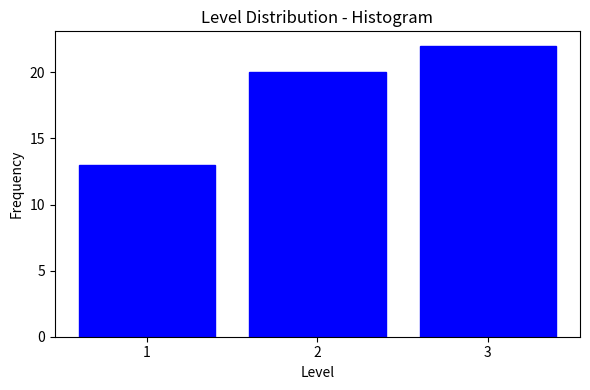

Reading left to right, list all the values displayed in this chart.

13	20	22